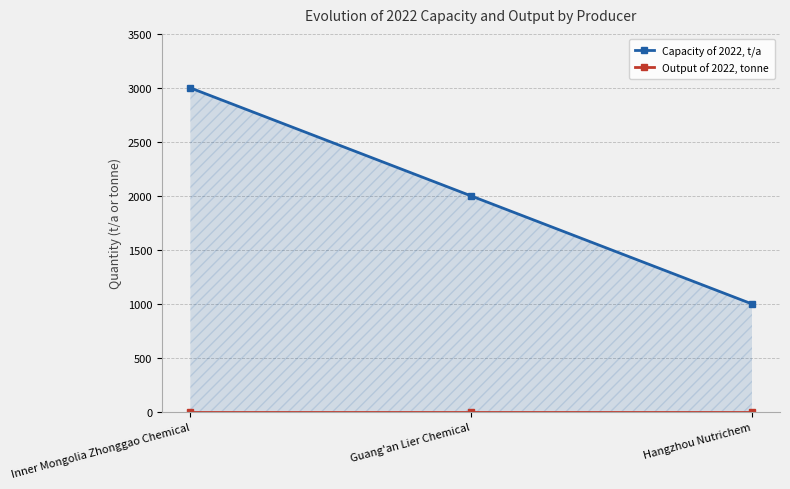

List the series in order of their overall mean, highest first.

Capacity of 2022, t/a, Output of 2022, tonne